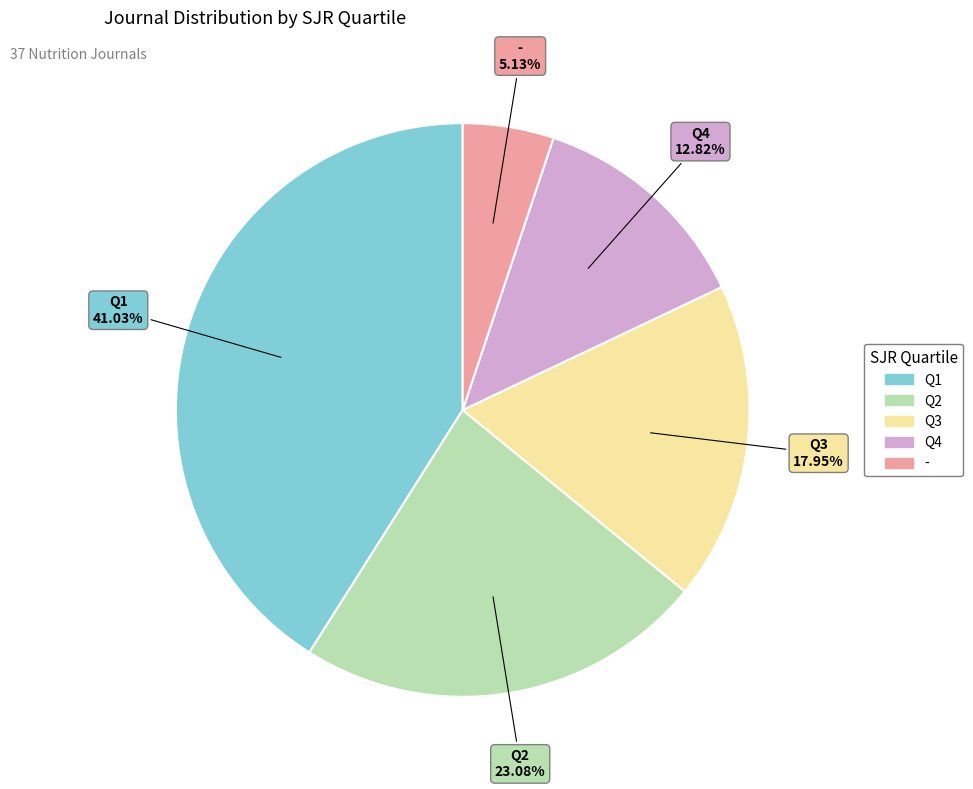

To the nearest percent, what portion does Q4 represent?

13%